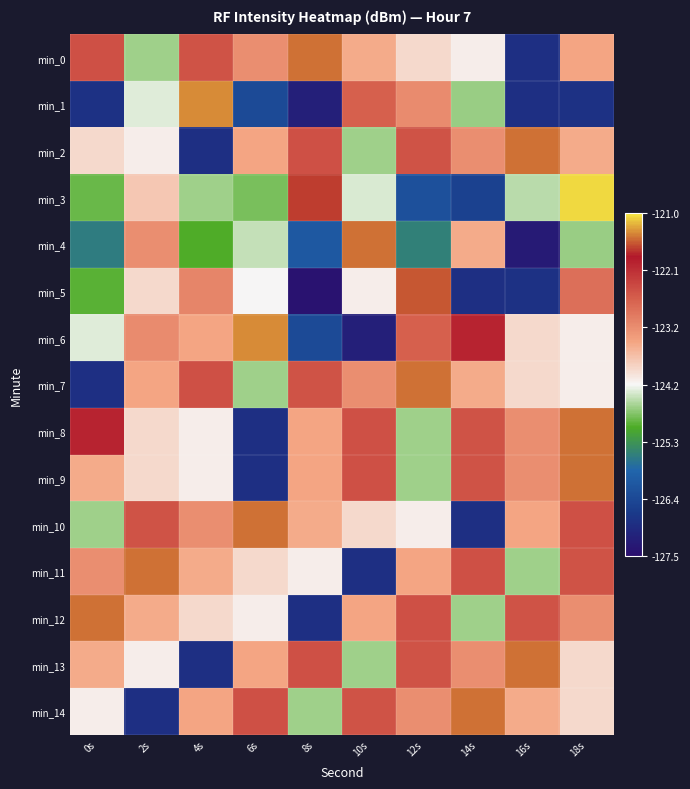

Reading left to right, extract all data points from this chart.

min_0: 0s=-122.5	2s=-124.7	4s=-122.5	6s=-123.2	8s=-121.5	10s=-123.5	12s=-124.0	14s=-124.2	16s=-126.9	18s=-123.4
min_1: 0s=-126.8	2s=-124.4	4s=-121.4	6s=-126.4	8s=-127.2	10s=-122.6	12s=-123.1	14s=-124.7	16s=-126.9	18s=-126.8
min_2: 0s=-124.0	2s=-124.2	4s=-126.9	6s=-123.4	8s=-122.5	10s=-124.7	12s=-122.5	14s=-123.2	16s=-121.5	18s=-123.5
min_3: 0s=-124.9	2s=-123.8	4s=-124.7	6s=-124.8	8s=-121.7	10s=-124.4	12s=-126.3	14s=-126.6	16s=-124.5	18s=-121.1
min_4: 0s=-125.6	2s=-123.2	4s=-125.0	6s=-124.5	8s=-126.1	10s=-121.5	12s=-125.5	14s=-123.5	16s=-127.3	18s=-124.7
min_5: 0s=-125.0	2s=-124.0	4s=-123.1	6s=-124.2	8s=-127.4	10s=-124.2	12s=-121.6	14s=-126.9	16s=-126.8	18s=-122.8
min_6: 0s=-124.4	2s=-123.1	4s=-123.4	6s=-121.4	8s=-126.4	10s=-127.2	12s=-122.6	14s=-122.0	16s=-124.0	18s=-124.2
min_7: 0s=-126.9	2s=-123.4	4s=-122.5	6s=-124.7	8s=-122.5	10s=-123.2	12s=-121.5	14s=-123.5	16s=-124.0	18s=-124.2
min_8: 0s=-122.0	2s=-124.0	4s=-124.2	6s=-126.9	8s=-123.4	10s=-122.5	12s=-124.7	14s=-122.5	16s=-123.2	18s=-121.5
min_9: 0s=-123.5	2s=-124.0	4s=-124.2	6s=-126.9	8s=-123.4	10s=-122.5	12s=-124.7	14s=-122.5	16s=-123.2	18s=-121.5
min_10: 0s=-124.7	2s=-122.5	4s=-123.2	6s=-121.5	8s=-123.5	10s=-124.0	12s=-124.2	14s=-126.9	16s=-123.4	18s=-122.5
min_11: 0s=-123.2	2s=-121.5	4s=-123.5	6s=-124.0	8s=-124.2	10s=-126.9	12s=-123.4	14s=-122.5	16s=-124.7	18s=-122.5
min_12: 0s=-121.5	2s=-123.5	4s=-124.0	6s=-124.2	8s=-126.9	10s=-123.4	12s=-122.5	14s=-124.7	16s=-122.5	18s=-123.2
min_13: 0s=-123.5	2s=-124.2	4s=-126.9	6s=-123.4	8s=-122.5	10s=-124.7	12s=-122.5	14s=-123.2	16s=-121.5	18s=-124.0
min_14: 0s=-124.2	2s=-126.9	4s=-123.4	6s=-122.5	8s=-124.7	10s=-122.5	12s=-123.2	14s=-121.5	16s=-123.5	18s=-124.0